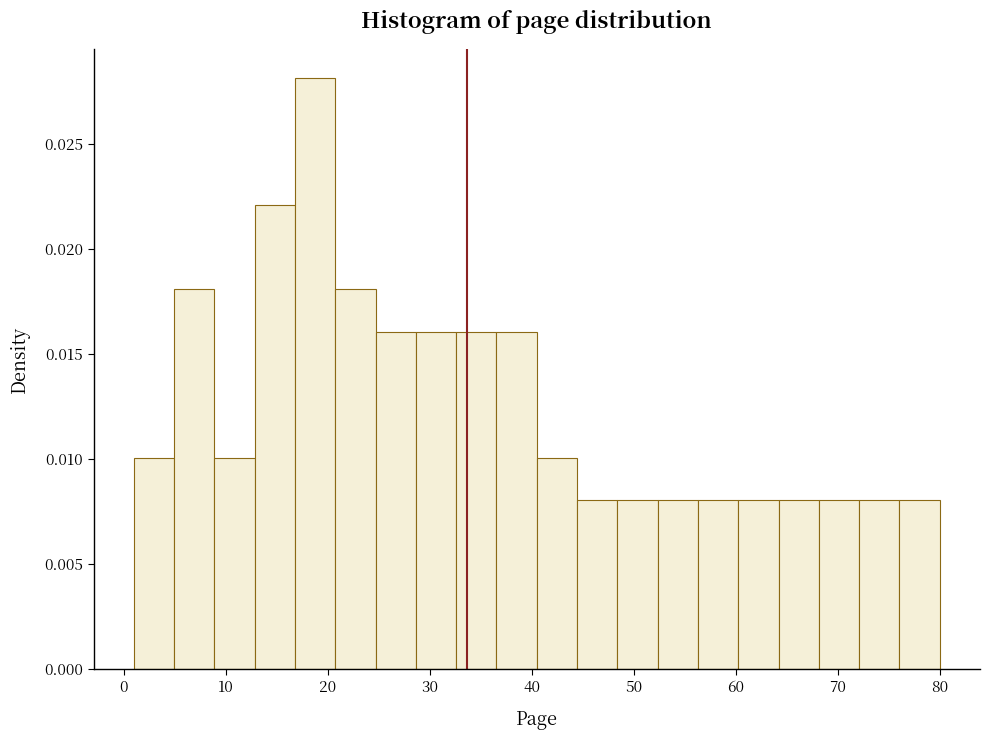

Read against the x-axis, roughly where is the centre of the tallest bar?

19